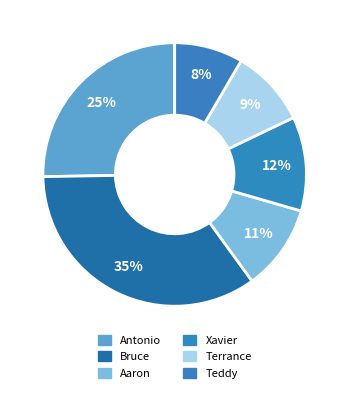

What percentage do Antonio and Teddy together represent?

33.7%